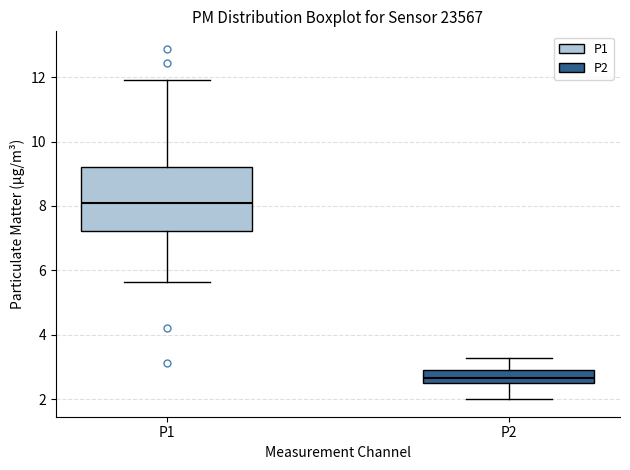

Reading left to right, transcribe this box plot: for each box, give where its median line is, the range the box spans, and where its two whiskers end, as read against the y-axis. The values are not printed on the chart, so give them approximately, as read against the axis.

P1: median 8.2, box 7.2 to 9.2, whiskers 5.6 to 12.0
P2: median 2.6, box 2.4 to 3.0, whiskers 2.0 to 3.2